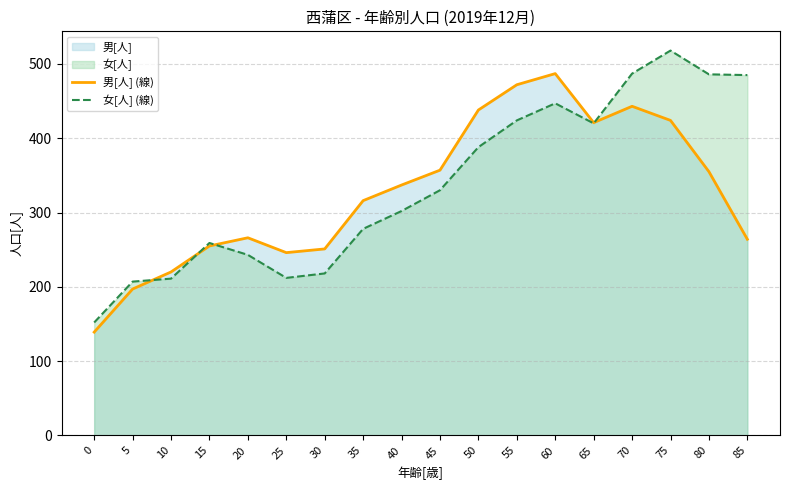

How many values in the 男[人] (線) series exceed 337?

8